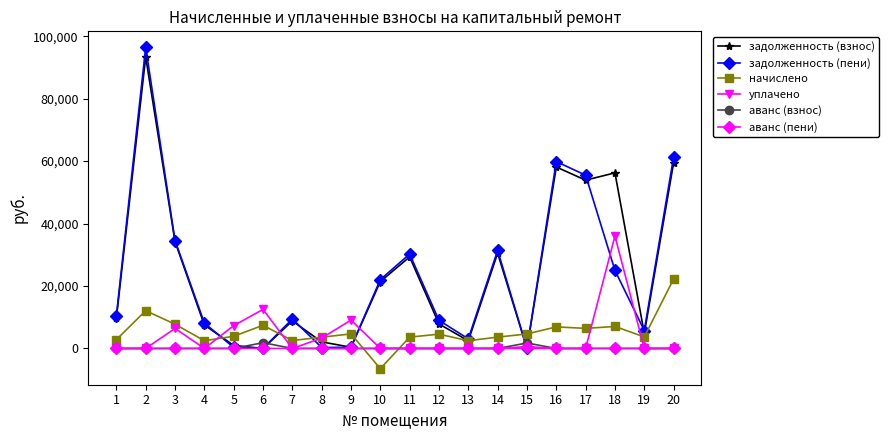

Between which two adjacent categories do начислено and аванс (пени) first intersect?

9 and 10